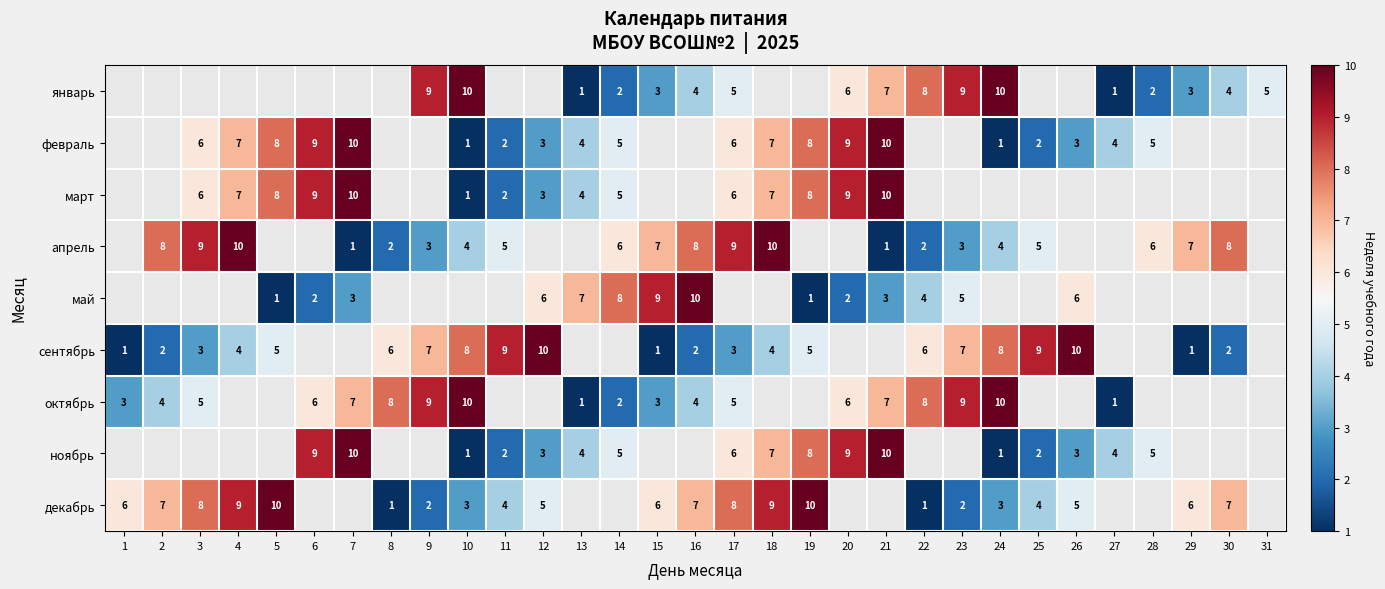

The value of октябрь at 20 is 3. True or false?

False